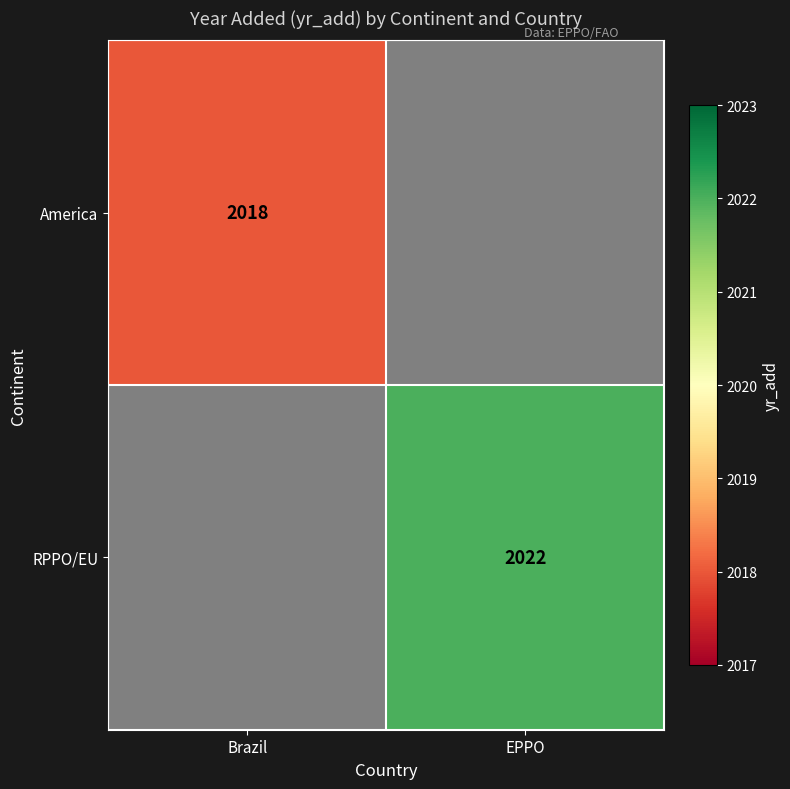

The value of RPPO/EU at EPPO is 1291. True or false?

False